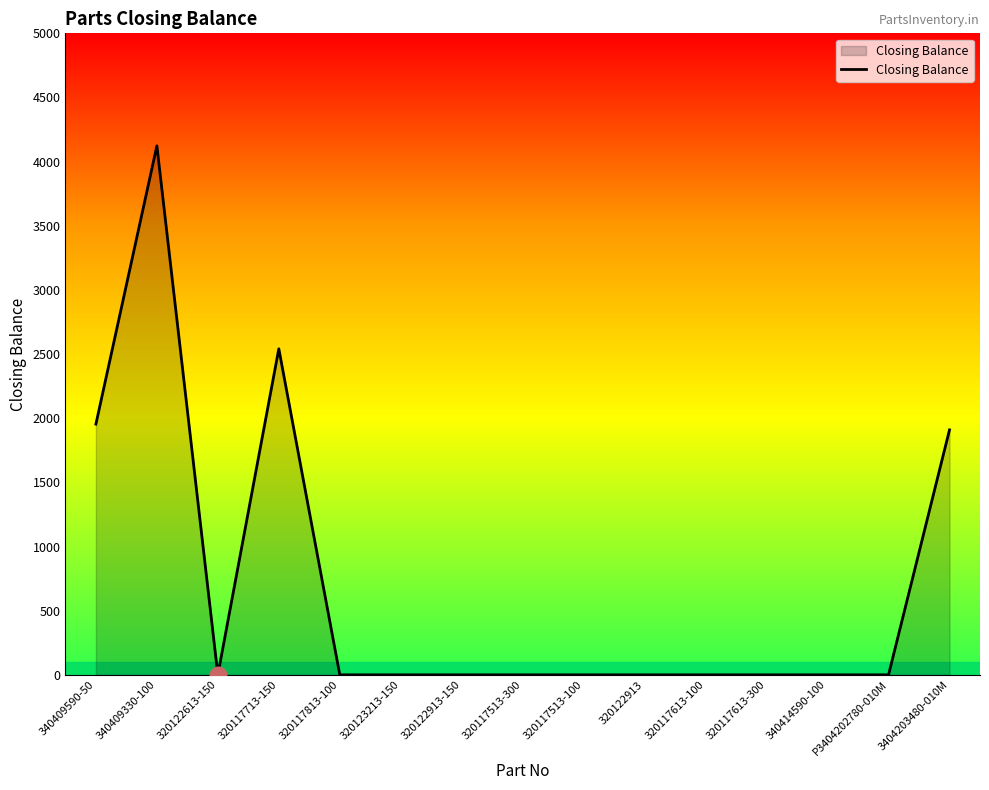

Does the chart have visible grid lines?

No